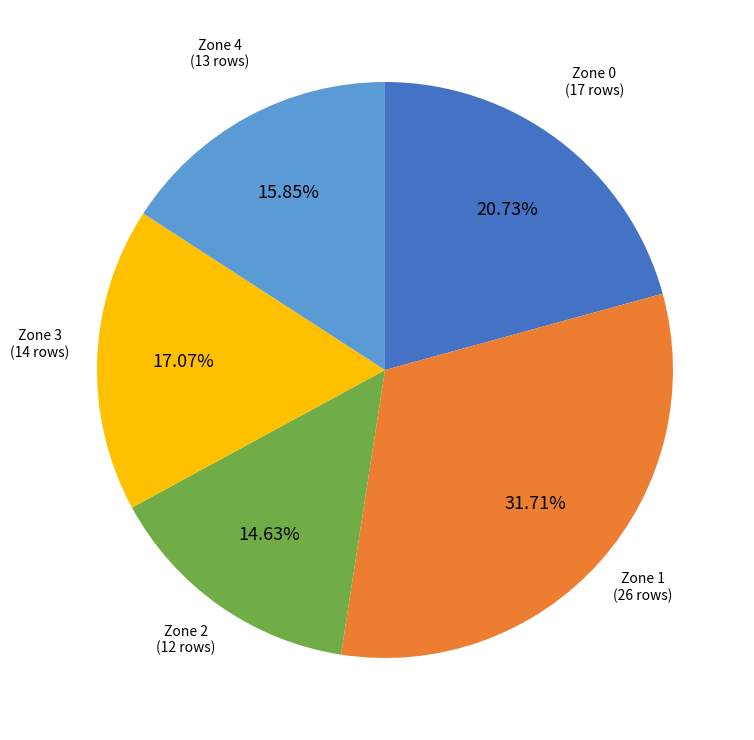

Does any single category account for the majority?

No